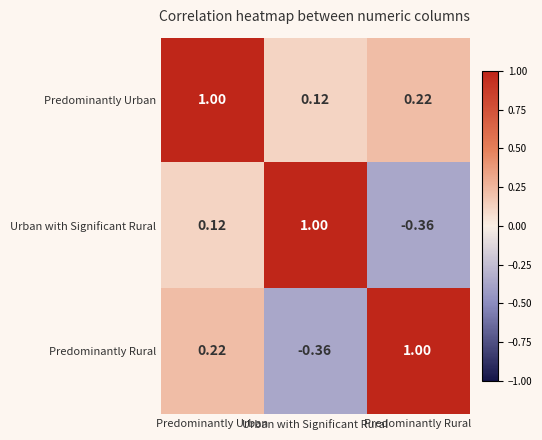

Where does the Predominantly Rural series first go above 0?

Predominantly Urban